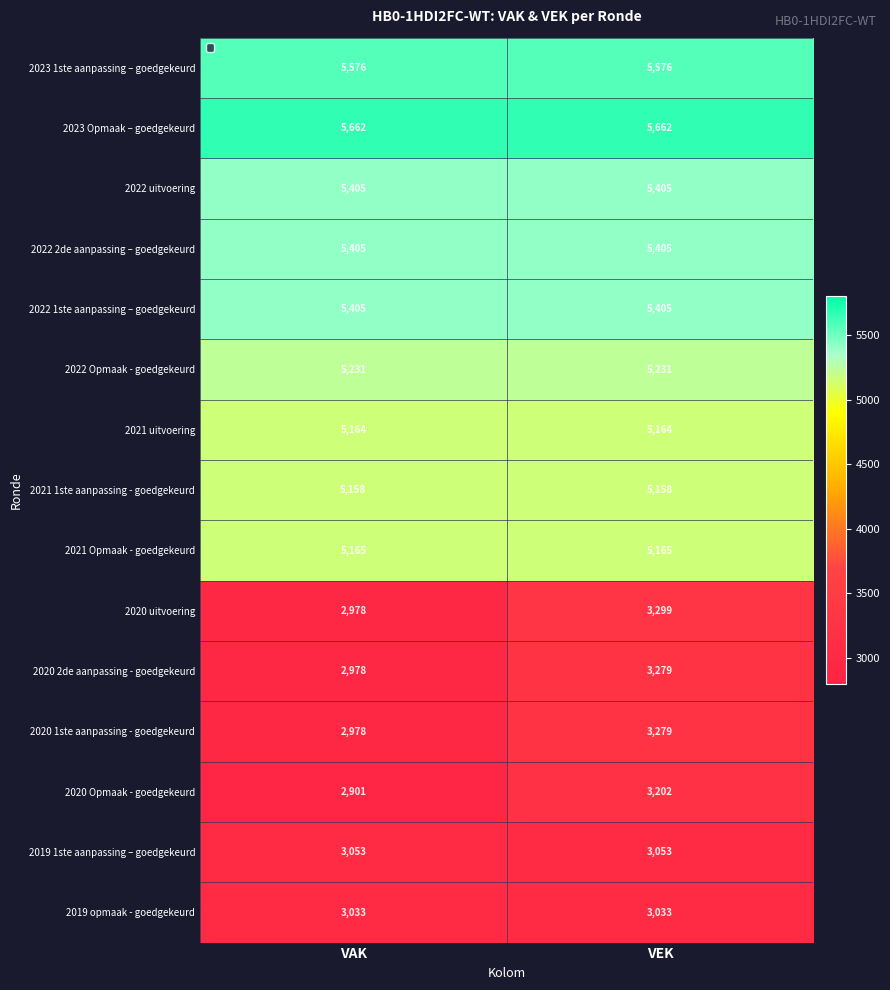

The 2022 uitvoering series shows 5405 at VEK. True or false?

True